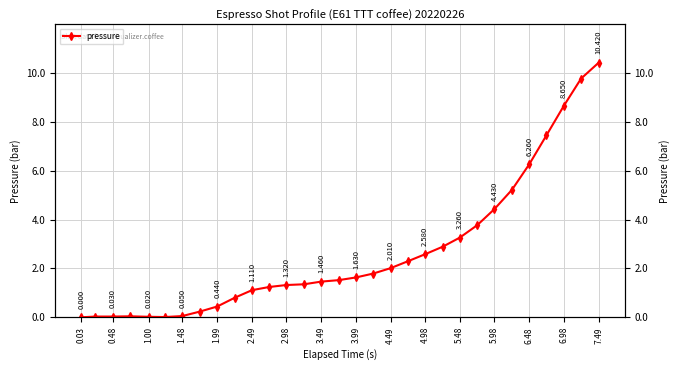

Is it true that the value at 7.49 is 2.0?

False